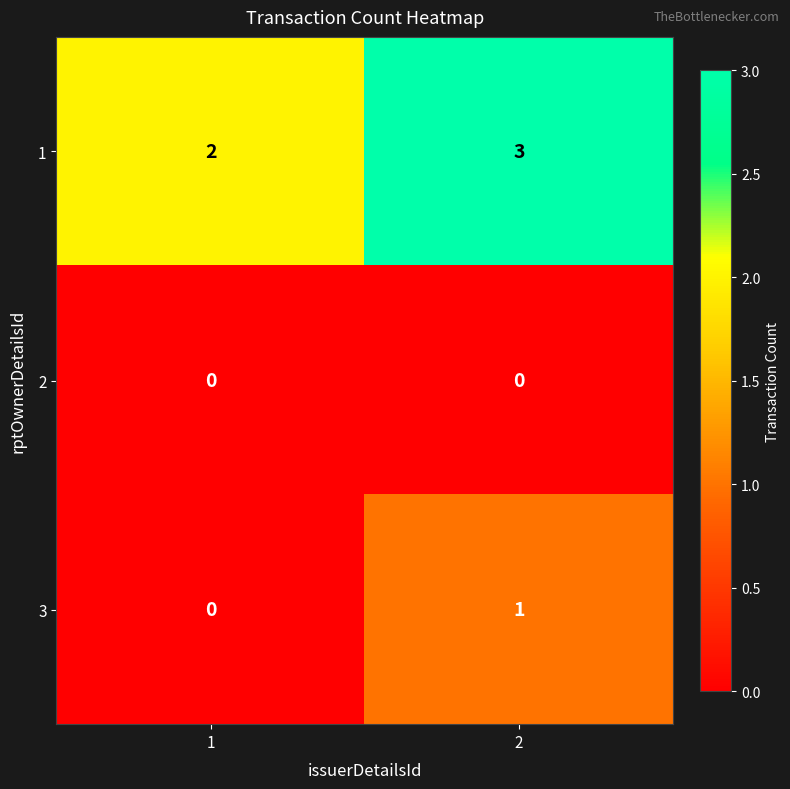

Rank the series at 2 from lowest to highest value.

2, 3, 1